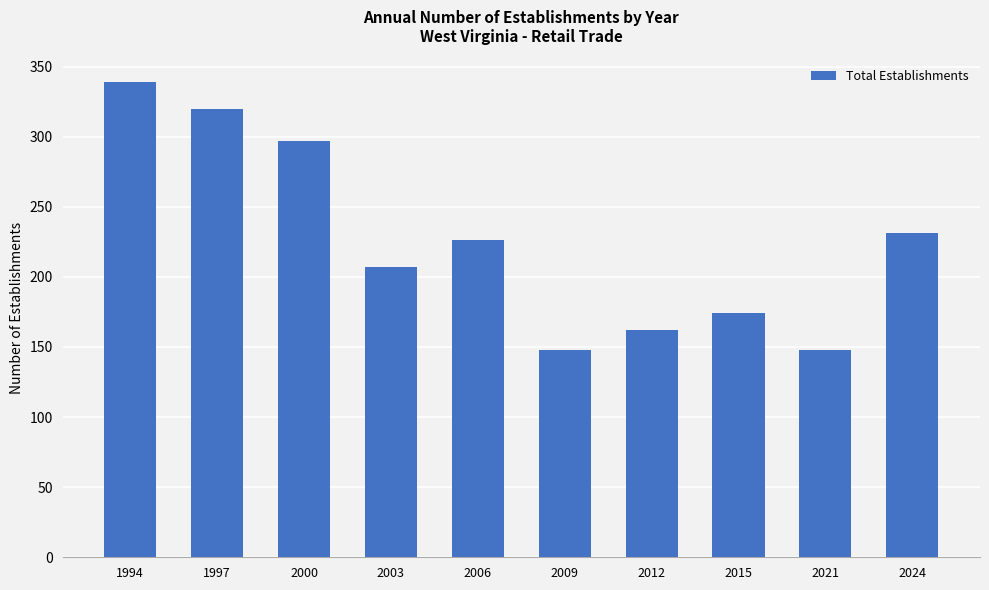

Is it true that the value at 2009 is 207?

False